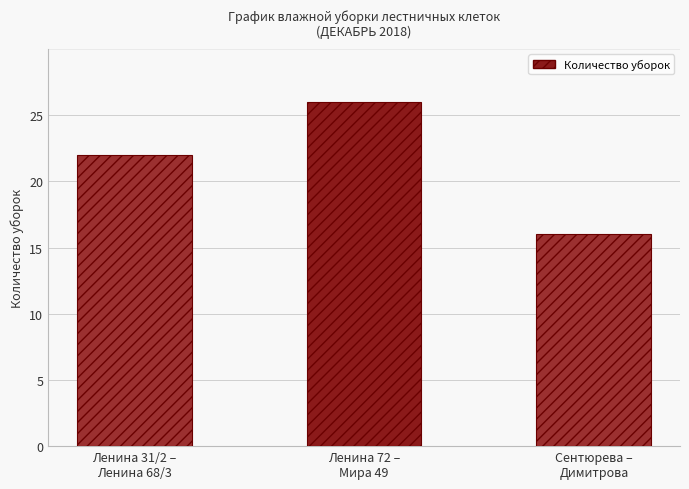

The chart shows a value of 26 at Ленина 72 –
Мира 49. True or false?

True